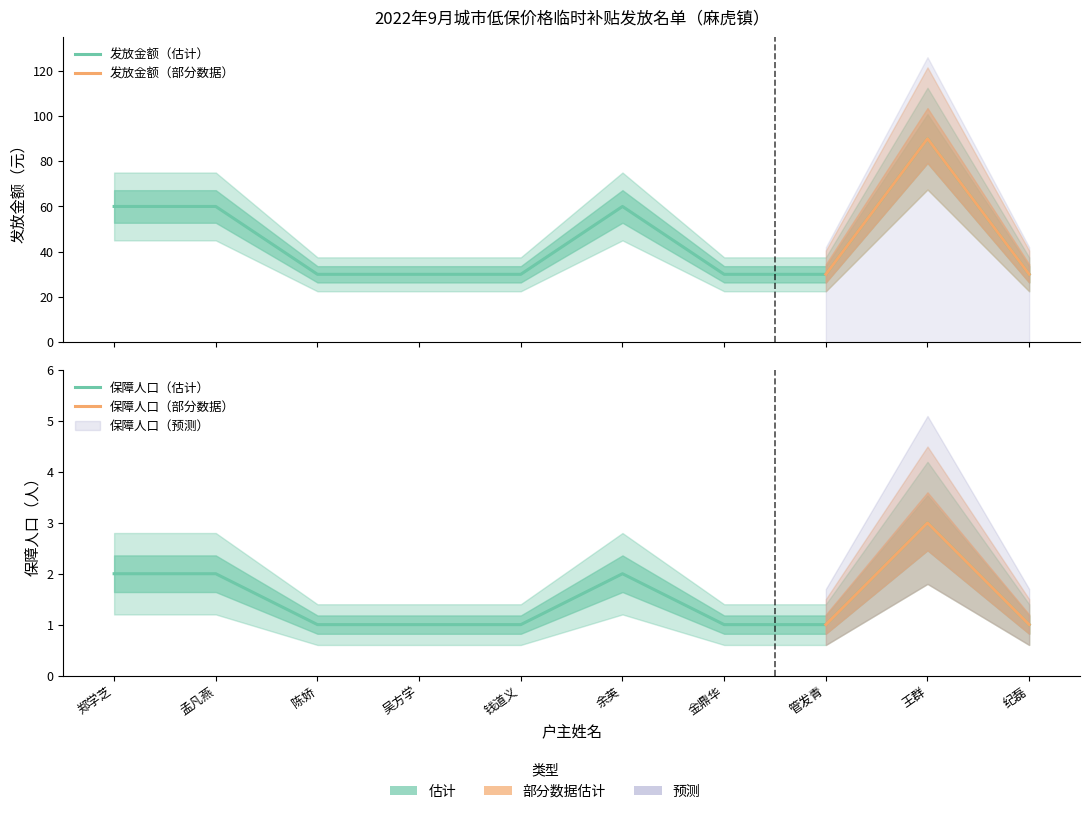

Between 金鼎华 and 王群, which is larger?

王群